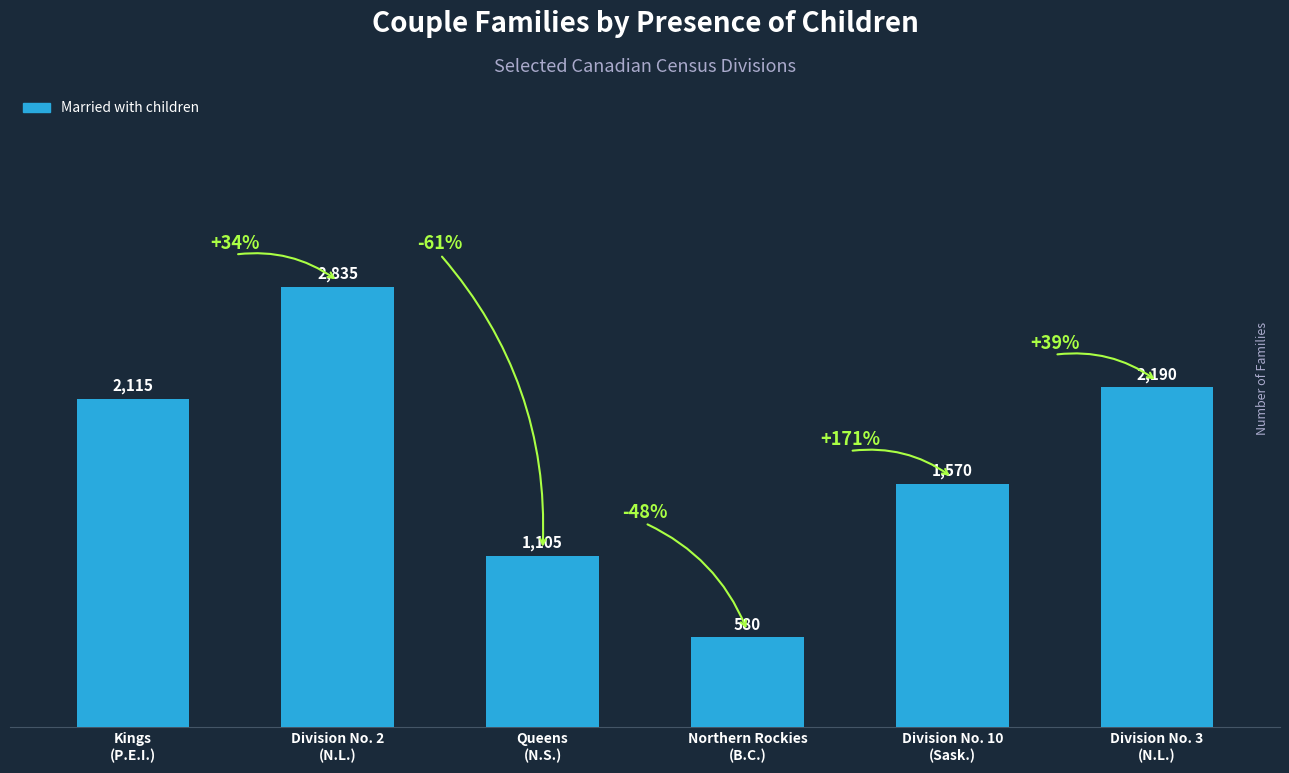

What is the change in value from Queens
(N.S.) to Northern Rockies
(B.C.)?

-525